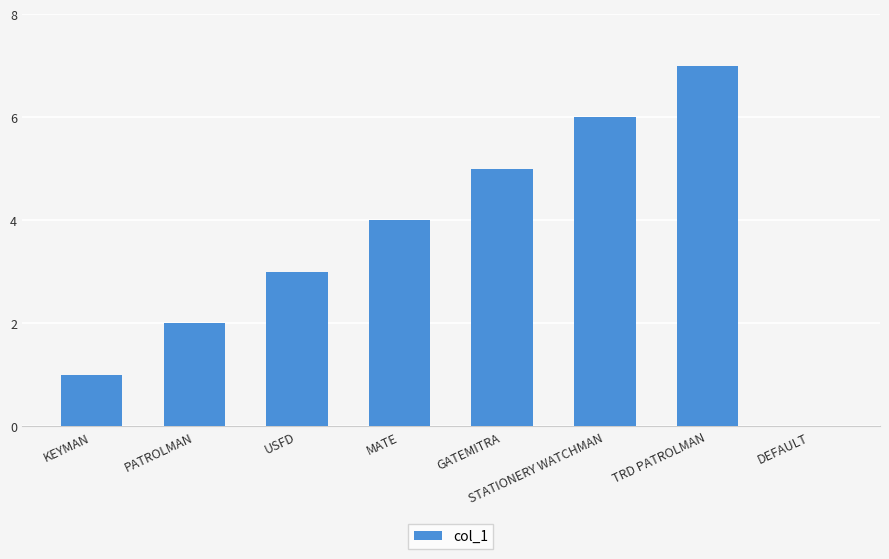

Reading left to right, what are all the values shown in this chart?

KEYMAN=1	PATROLMAN=2	USFD=3	MATE=4	GATEMITRA=5	STATIONERY WATCHMAN=6	TRD PATROLMAN=7	DEFAULT=0